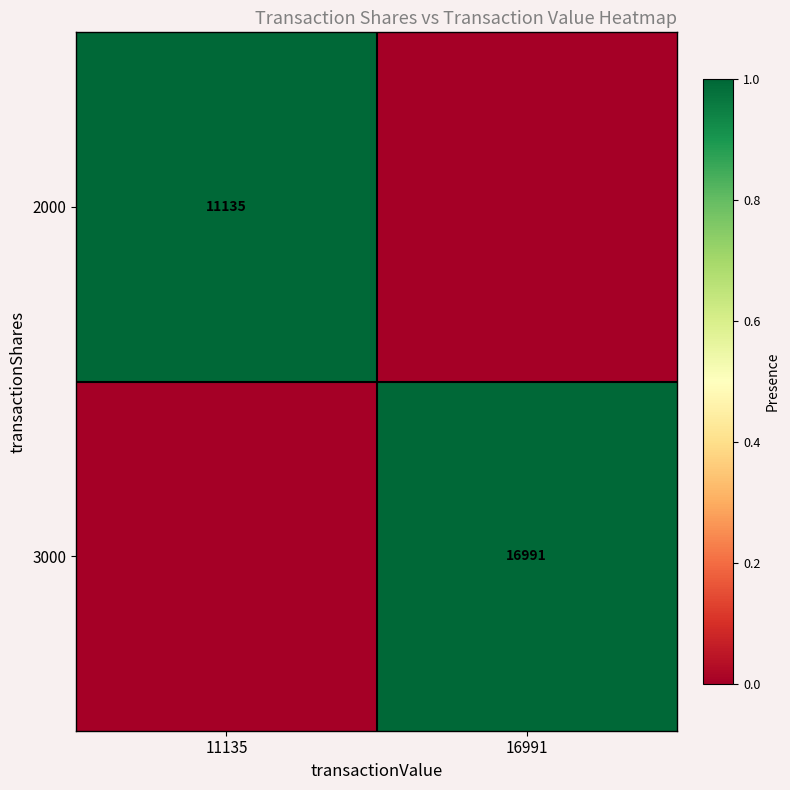

The value of 3000 at 16991 is 23833. True or false?

False